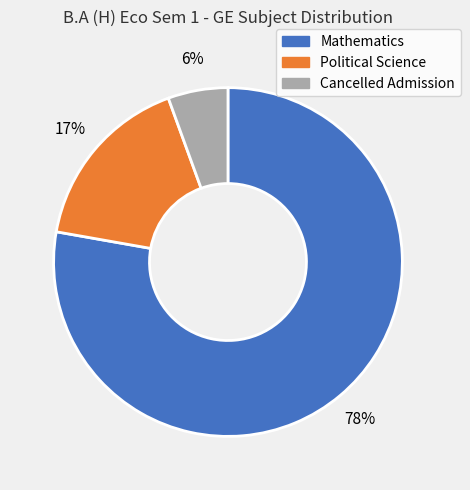

Does Mathematics account for over 50% of the chart?

Yes